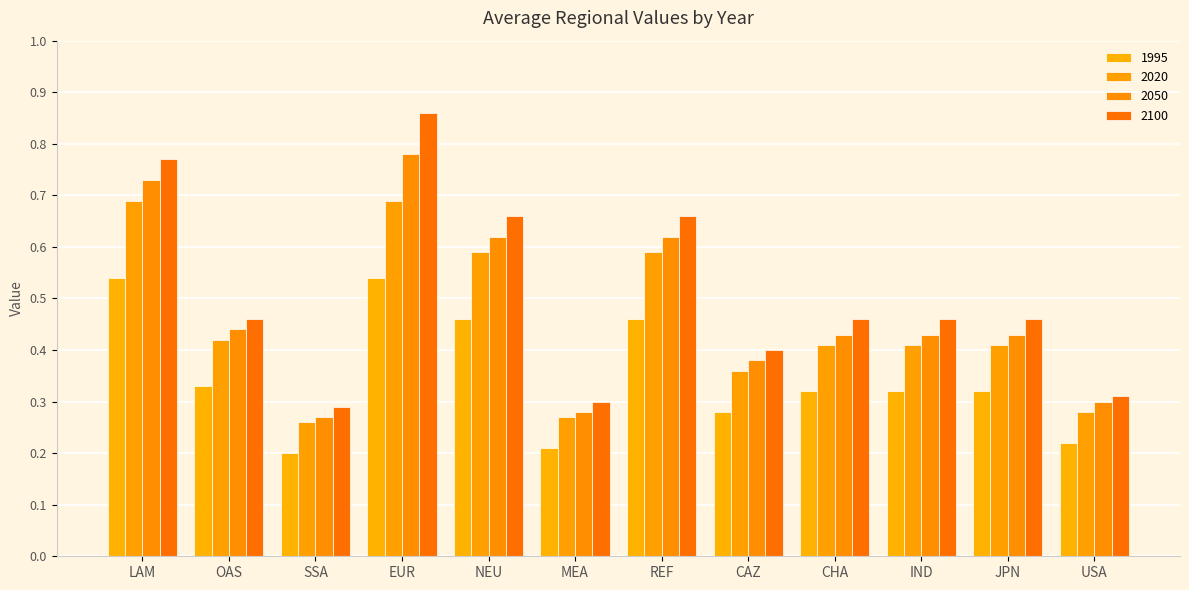

List the labels in order of 2100 value, smallest first.

SSA, MEA, USA, CAZ, OAS, CHA, IND, JPN, NEU, REF, LAM, EUR